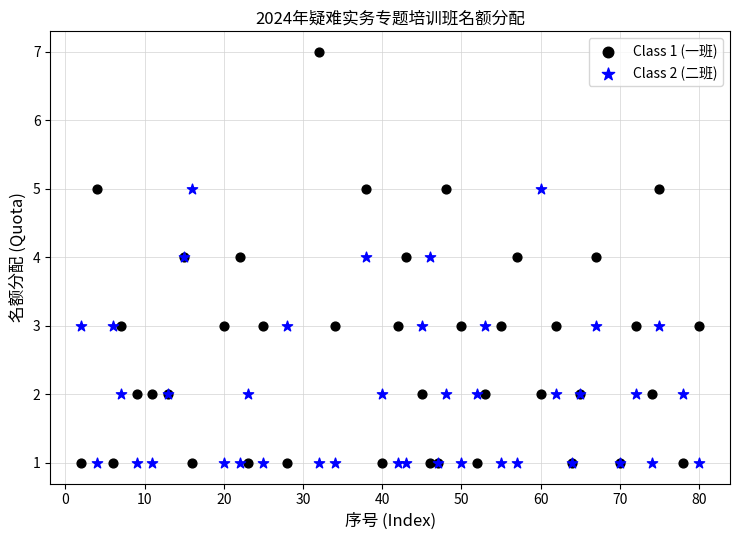

What is the X range (max minus min) for the scatter plot?

78